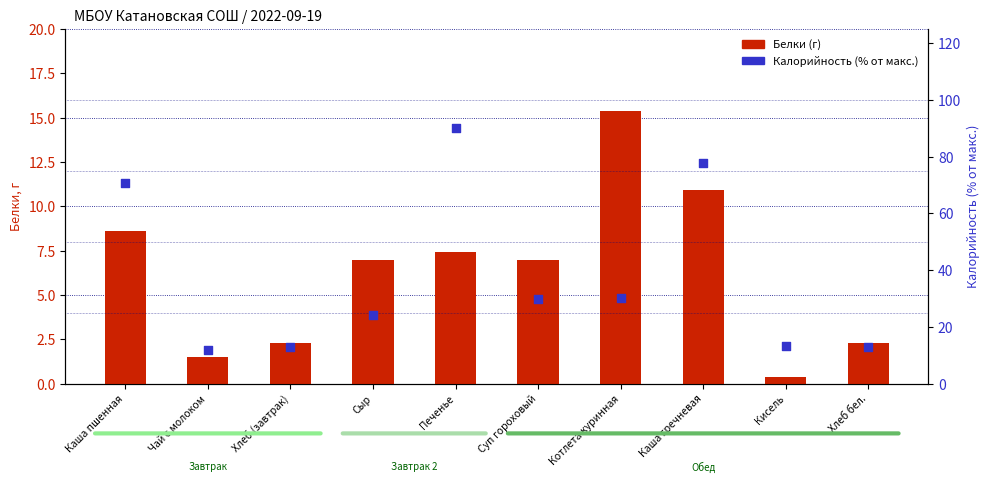

What are all the series names shown in the legend?

Белки (г), Калорийность (% от макс.)